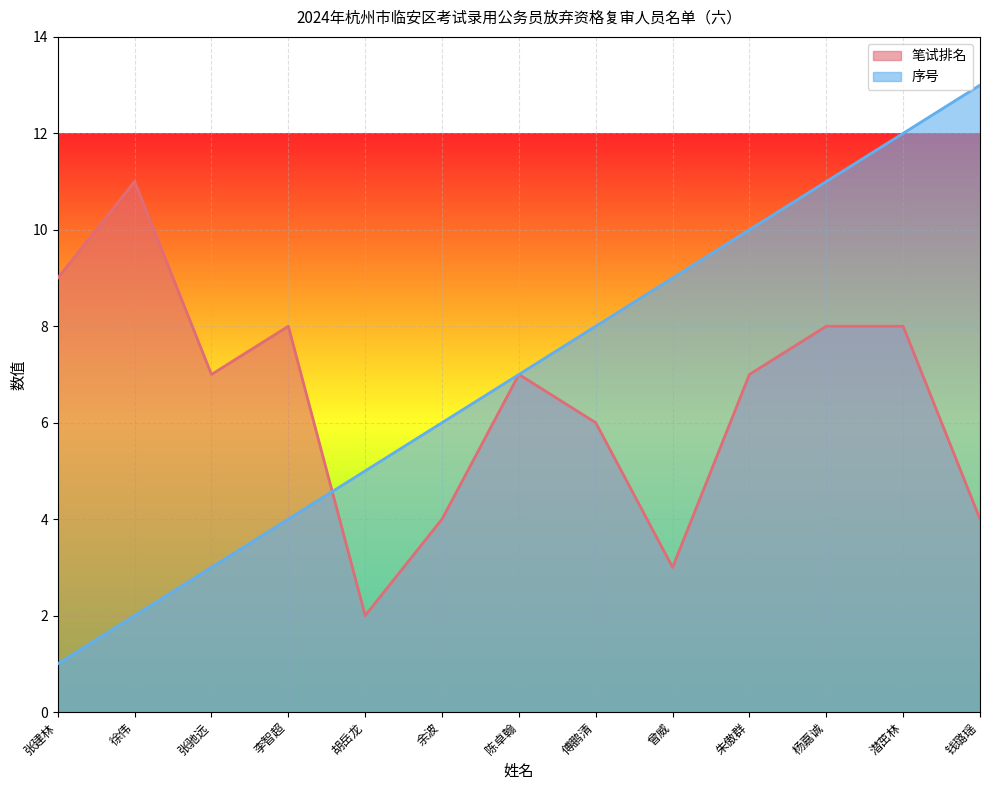

What is the difference between the 笔试排名 values at 陈卓翰 and 张建林?

2